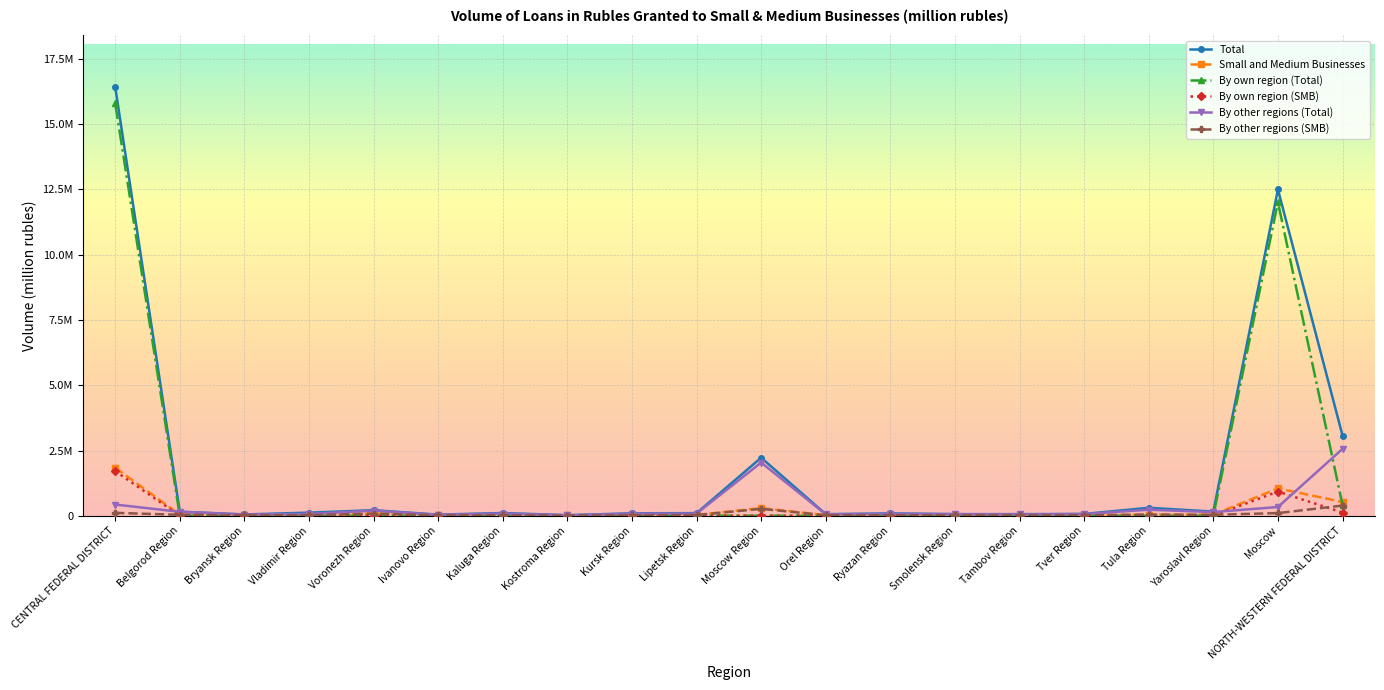

What position from the left is Yaroslavl Region?

18